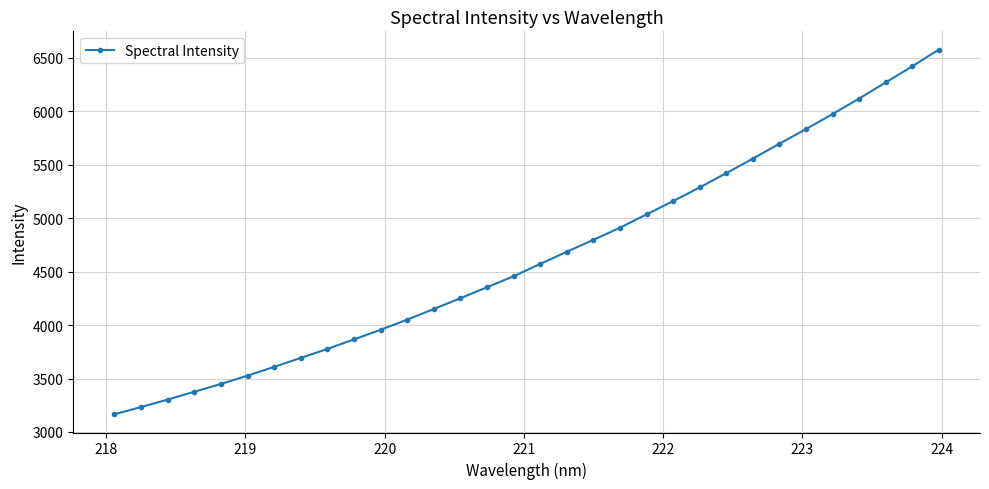

What is the value of the 10th point from the left?

3866.1